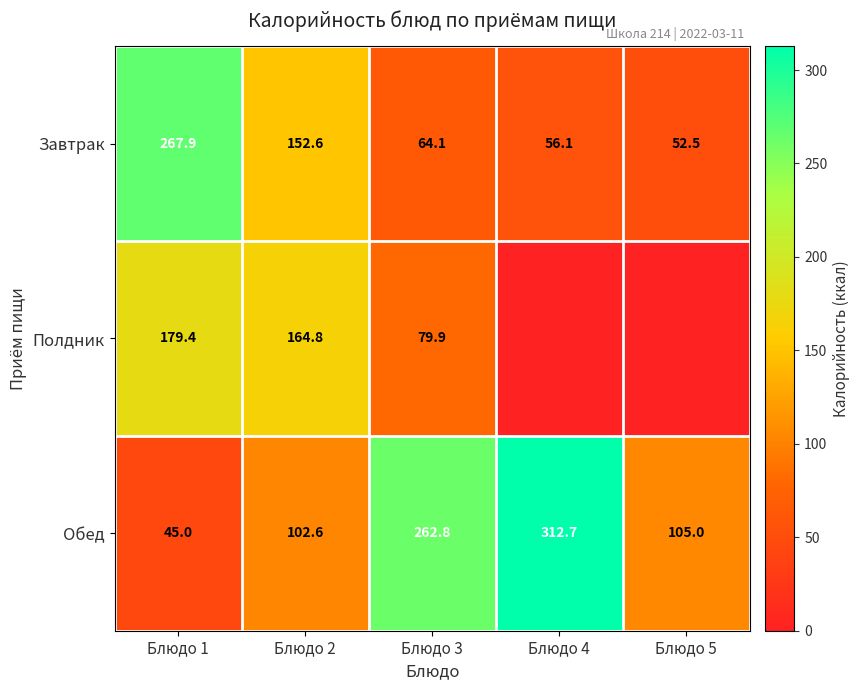

How many data points in Обед are less than 105?

2